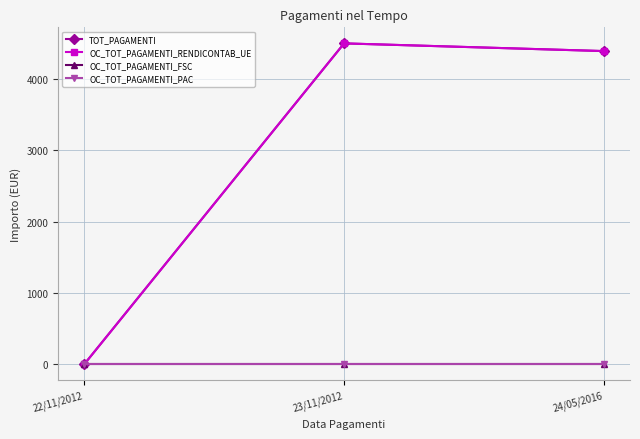

Does the chart have visible grid lines?

Yes